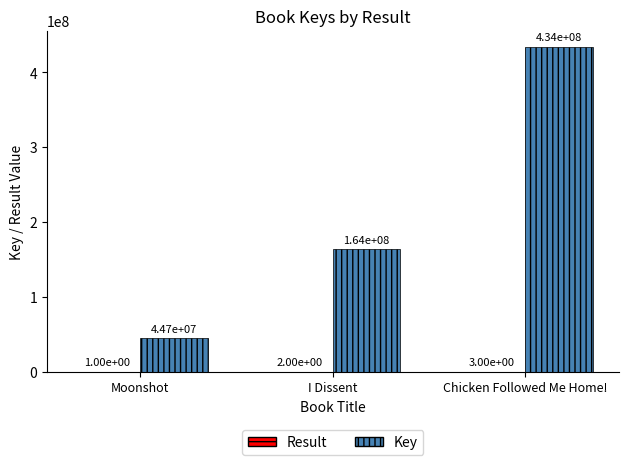

True or false: Key has a value of 44695299 at Moonshot.

True